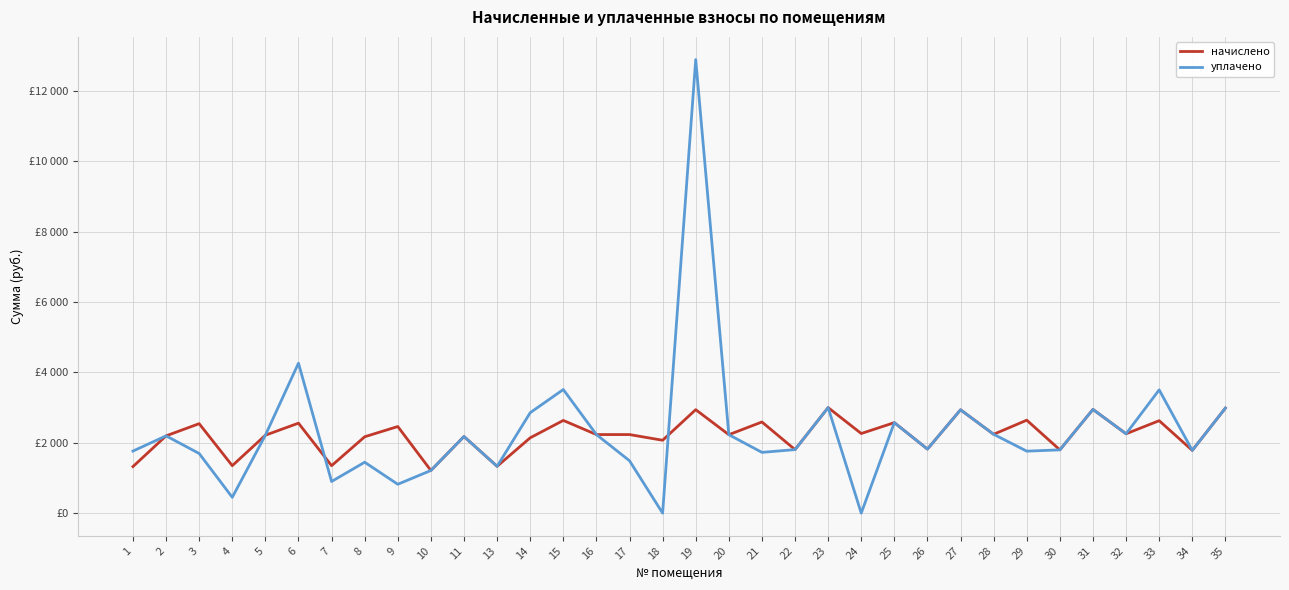

Reading right to left, list all the values displayed in this chart.

начислено: 2986.5	1784.5	2628.8	2256.4	2949.6	1799.2	2643.6	2241.7	2938.5	1821.4	2573.5	2263.8	3001.2	1806.6	2592.0	2230.7	2942.2	2072.1	2234.3	2234.3	2636.2	2142.2	1331.0	2179.0	1213.0	2462.9	2171.6	1349.4	2558.8	2215.9	1349.4	2544.0	2197.4	1323.6
уплачено: 2986.5	1784.5	3505.1	2256.4	2949.6	1799.2	1762.4	2241.7	2938.5	1821.4	2573.5	0.0	3001.2	1806.6	1728.0	2230.7	12898.1	0.0	1489.5	2234.3	3515.0	2856.2	1331.0	2179.0	1213.0	821.0	1447.8	899.6	4264.6	2215.9	449.8	1696.0	2197.4	1764.8